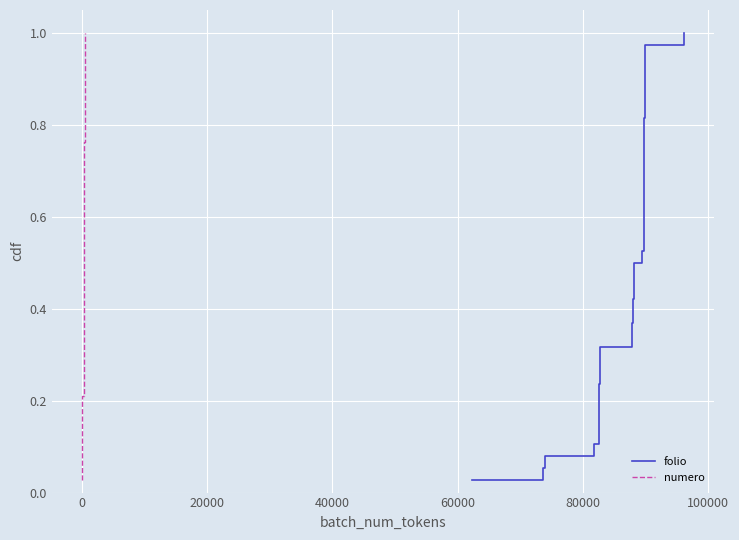

What are all the series names shown in the legend?

folio, numero